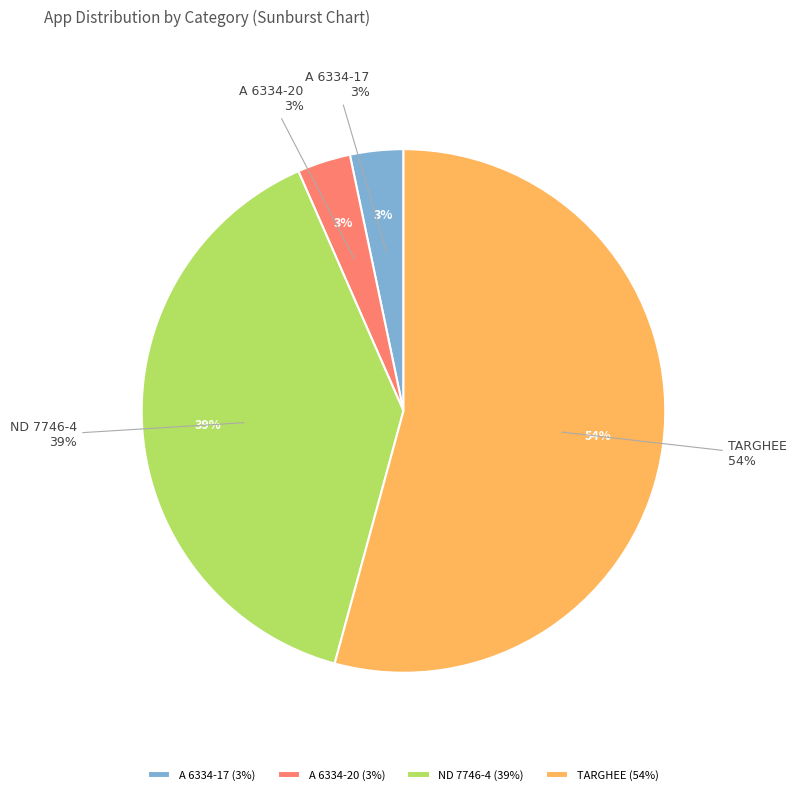

Count the number of slices in the pie.

4